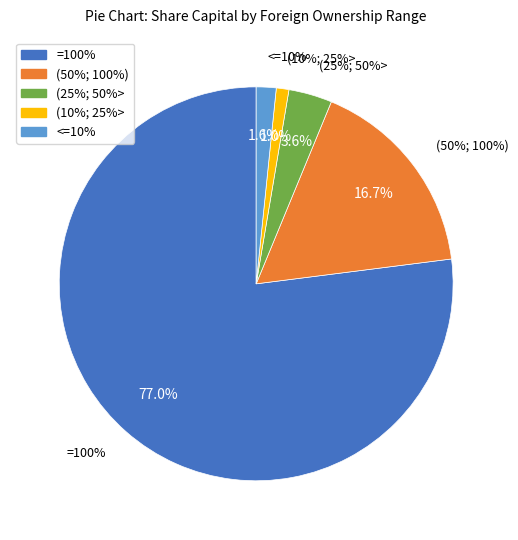

Which slice represents more than half of the pie?

=100%